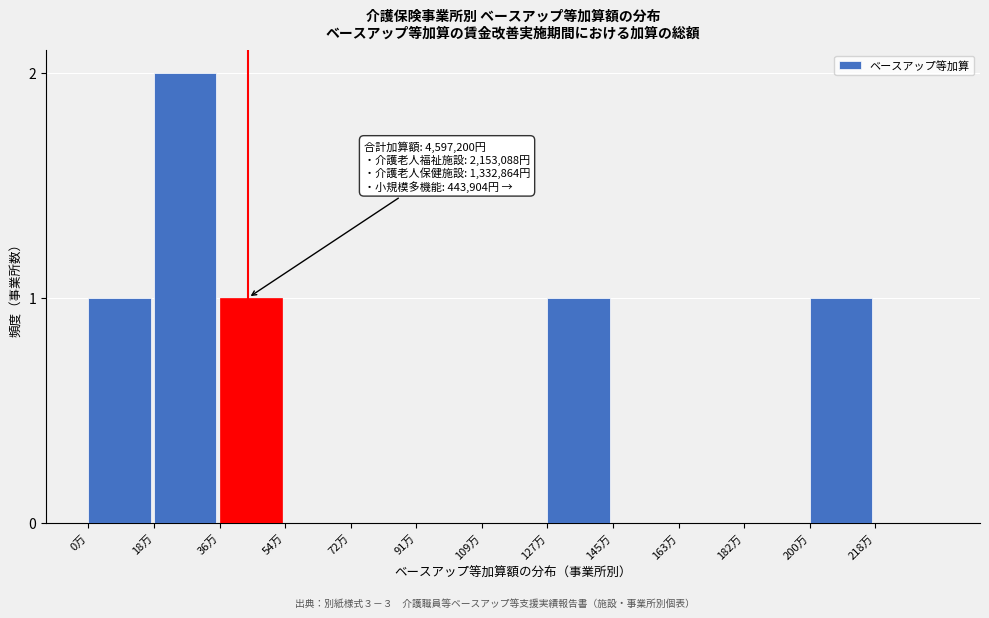

Reading left to right, list all the values displayed in this chart.

0万=1	18万=2	36万=1	54万=0	72万=0	91万=0	109万=0	127万=1	145万=0	163万=0	182万=0	200万=1	218万=0